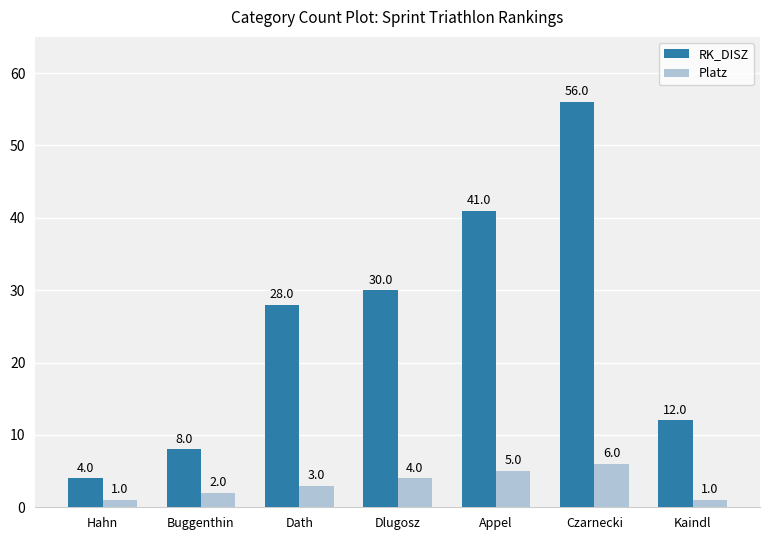

Reading left to right, what are all the values shown in this chart?

RK_DISZ: 4	8	28	30	41	56	12
Platz: 1	2	3	4	5	6	1